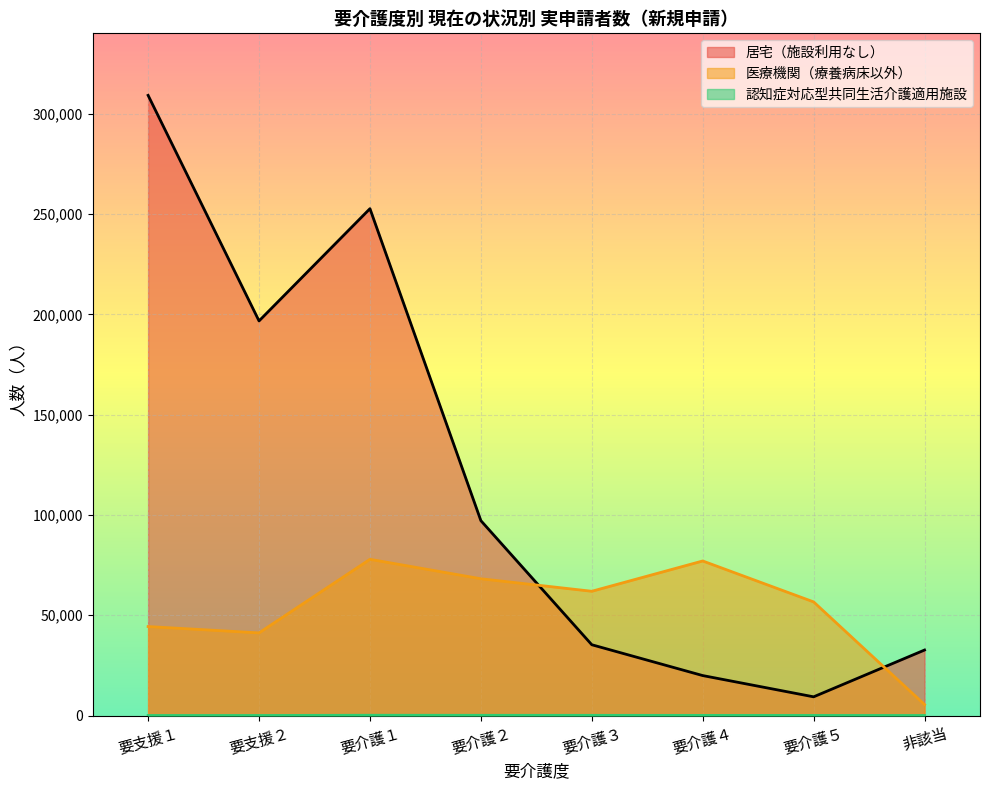

What is the label of the 2nd point from the left?

要支援２